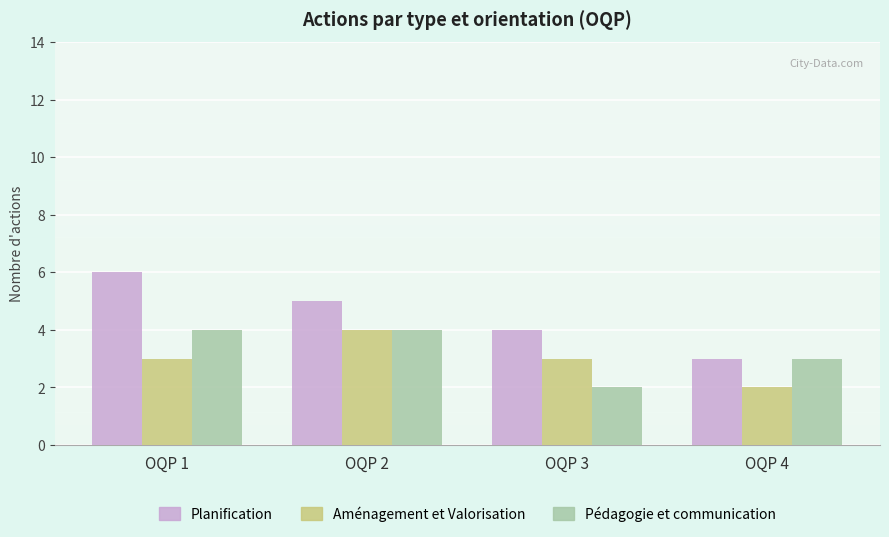

How many data points in Planification are less than 5?

2